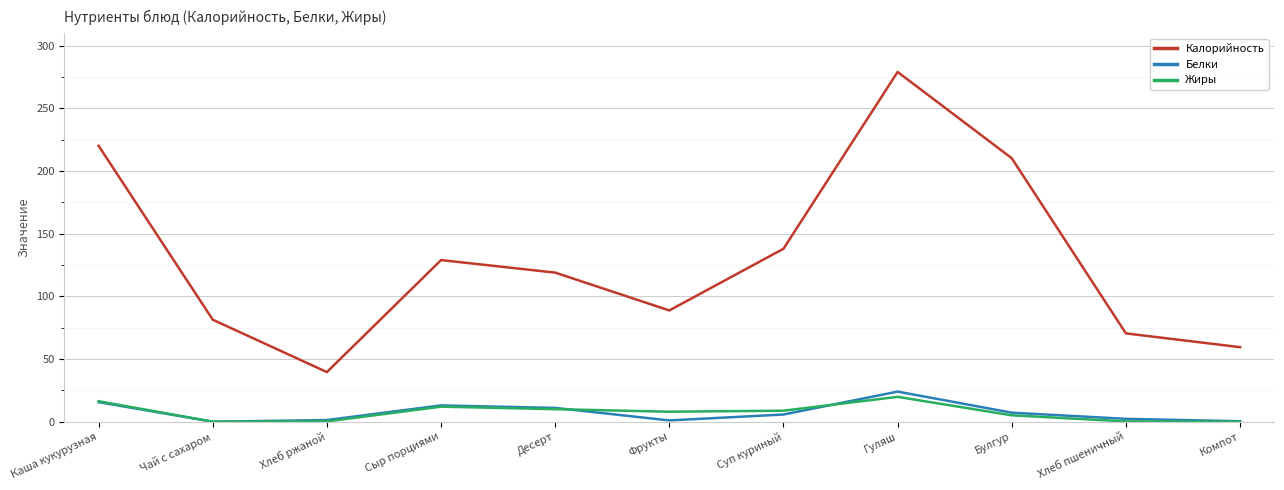

At which label is Калорийность closest to 159?

Суп куриный